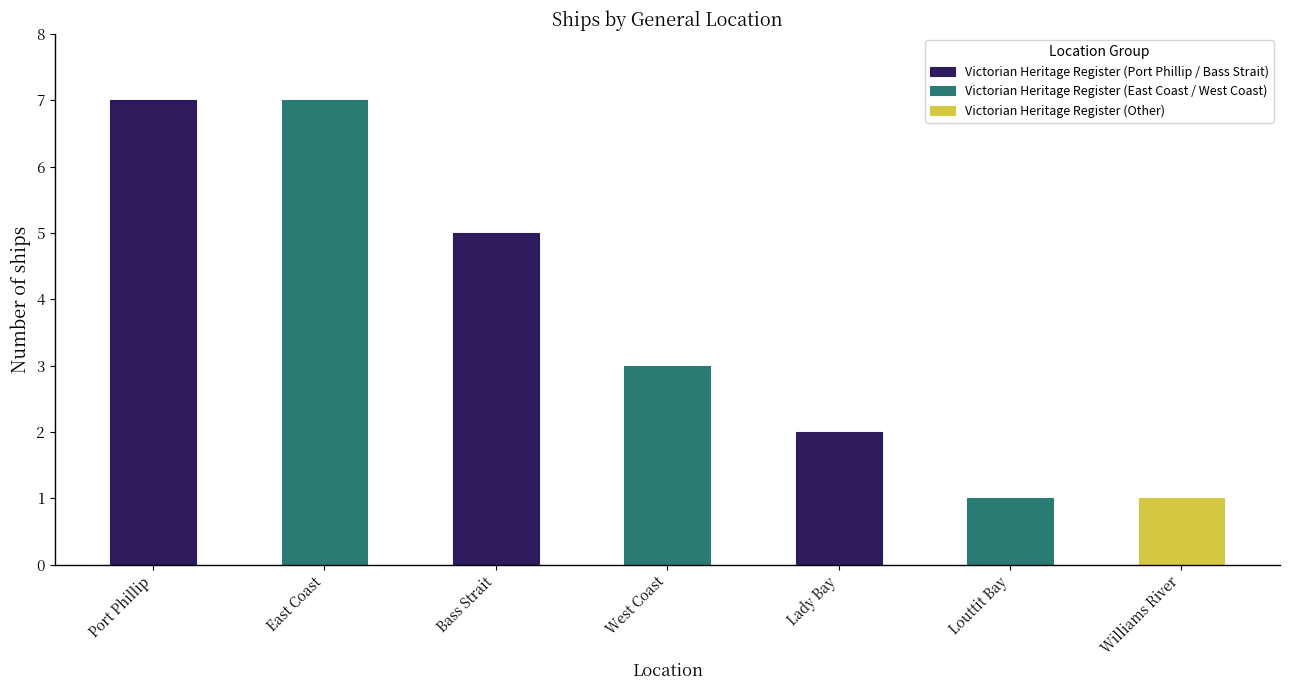

True or false: the data shows 2 at Lady Bay.

True